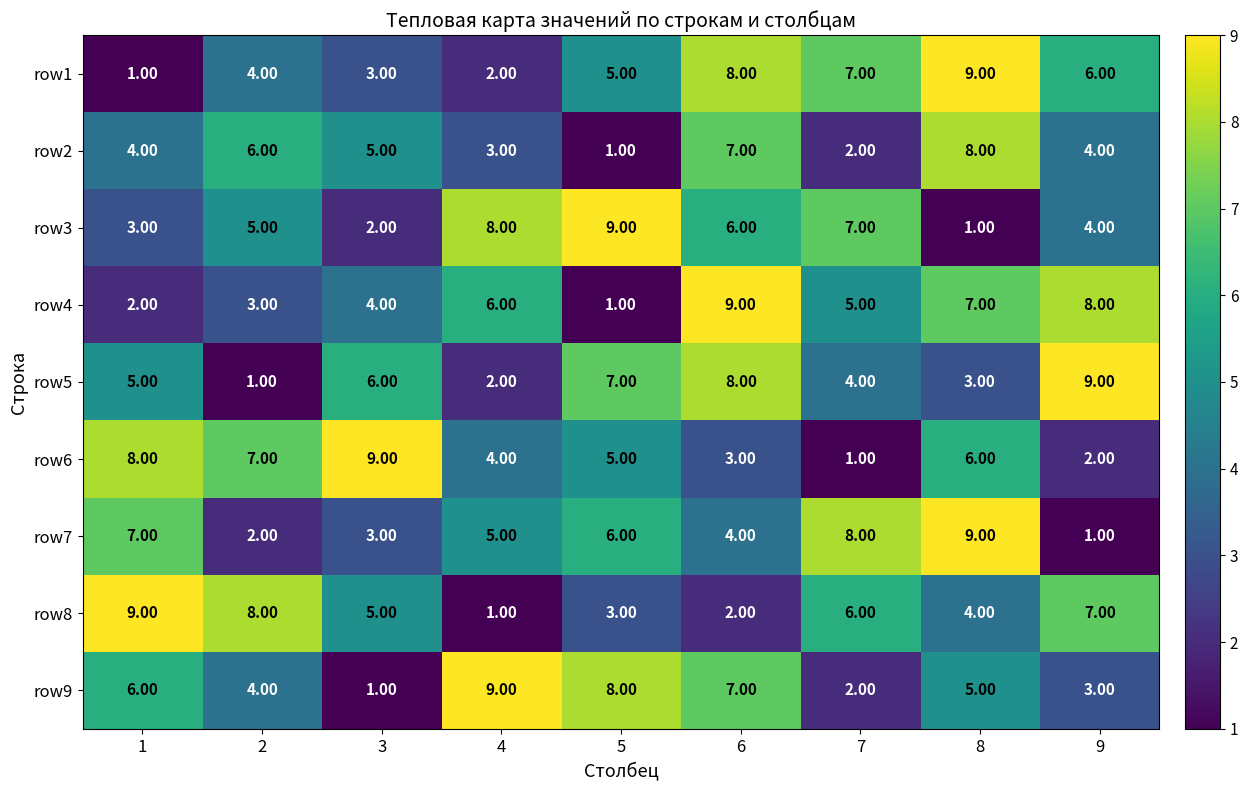

At how many categories does at least one series exceed 2?

9